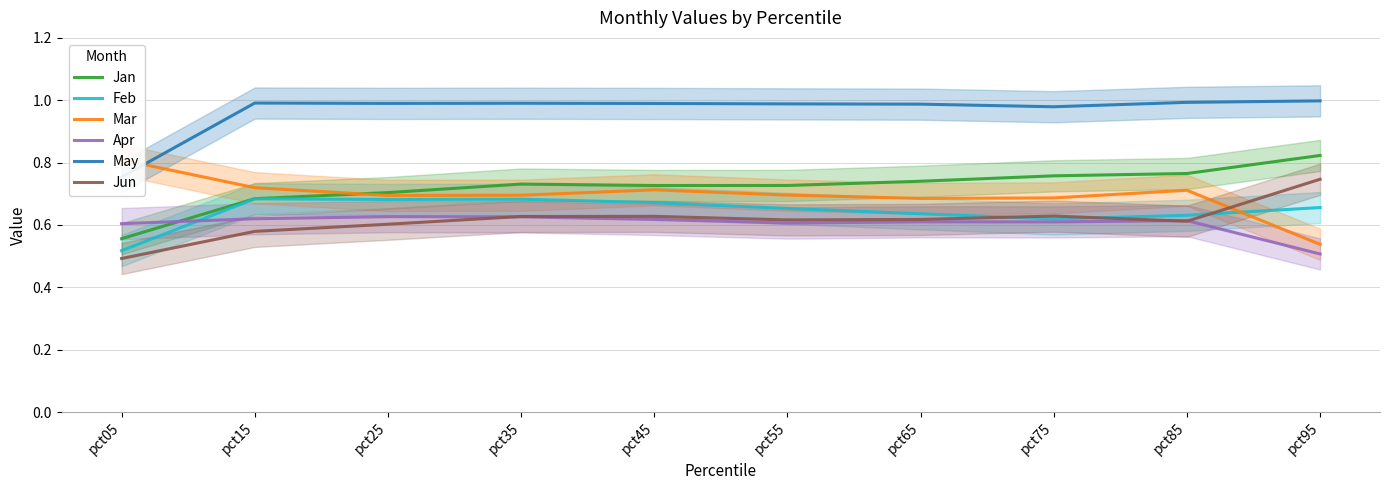

How many lines are shown in the chart?

6